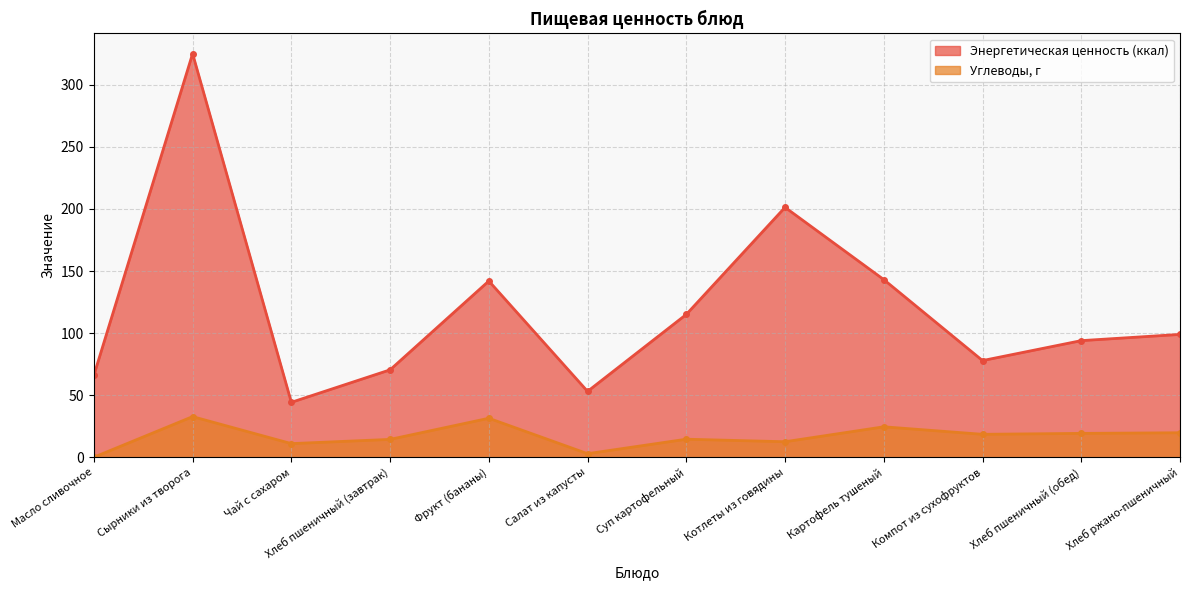

What is the label of the 5th point from the right?

Котлеты из говядины